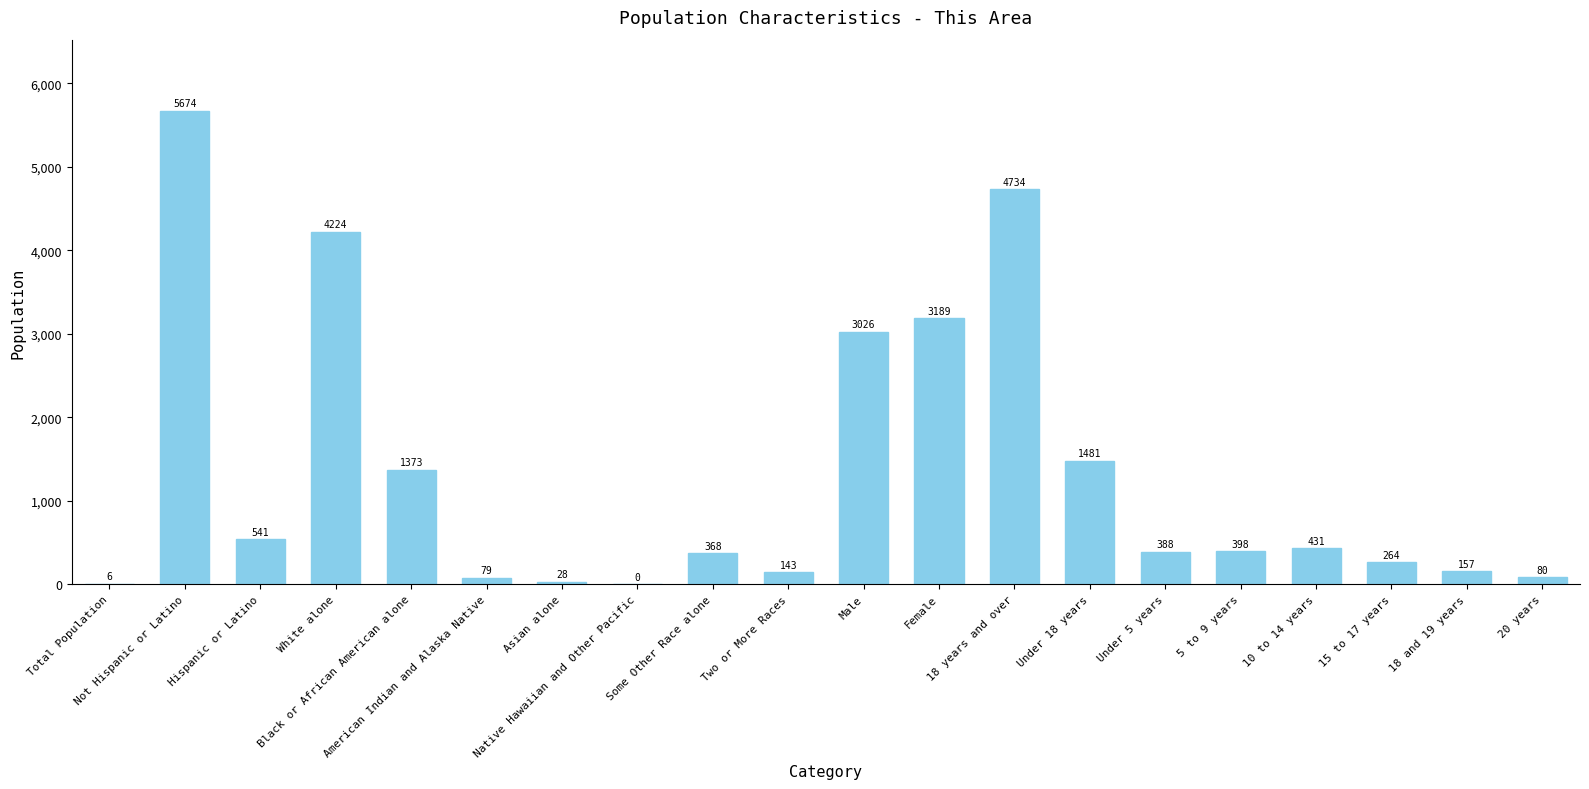

At which label is the value closest to 2837?

Male